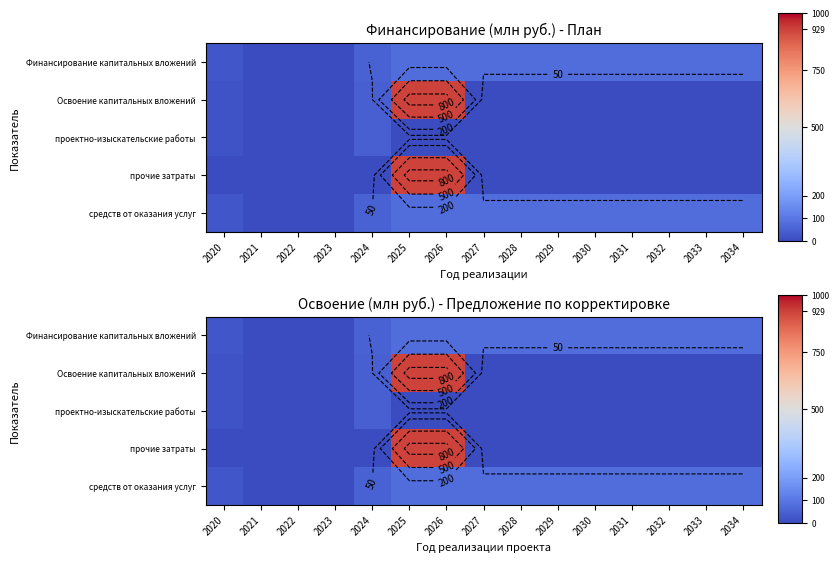

List the labels in order of проектно-изыскательские работы value, largest first.

2024, 2020, 2021, 2022, 2023, 2025, 2026, 2027, 2028, 2029, 2030, 2031, 2032, 2033, 2034